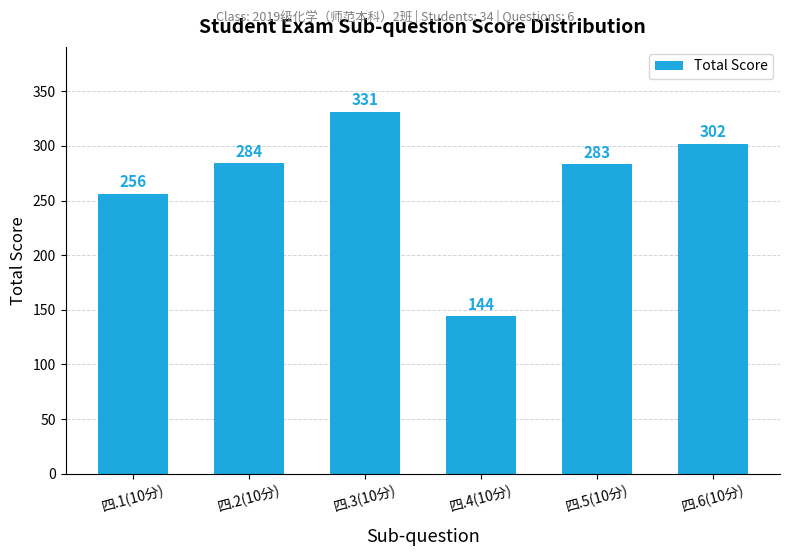

Reading left to right, list all the values displayed in this chart.

256	284	331	144	283	302